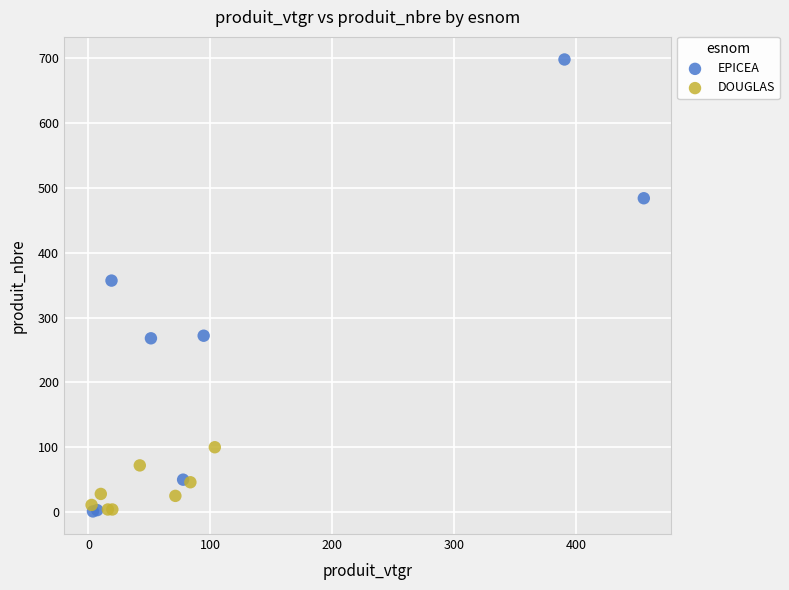

Which series reaches the maximum Y coordinate?

EPICEA